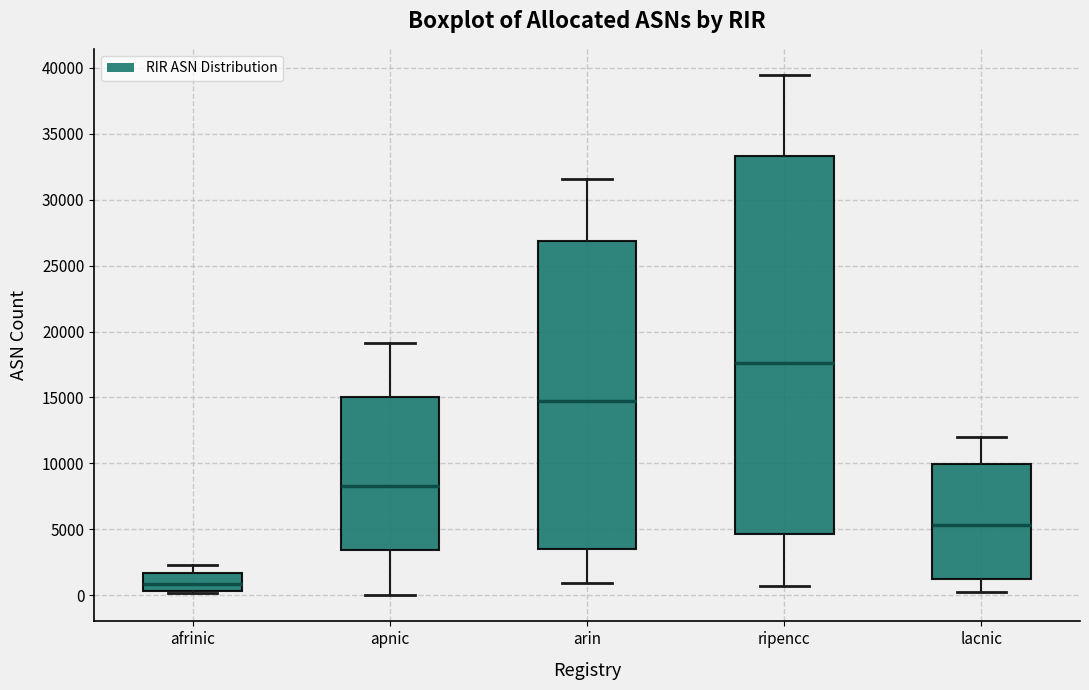

Where does the upper whisker of the box for ripencc end on the y-axis? The values are not printed on the chart, so give them approximately, as read against the axis.

39500